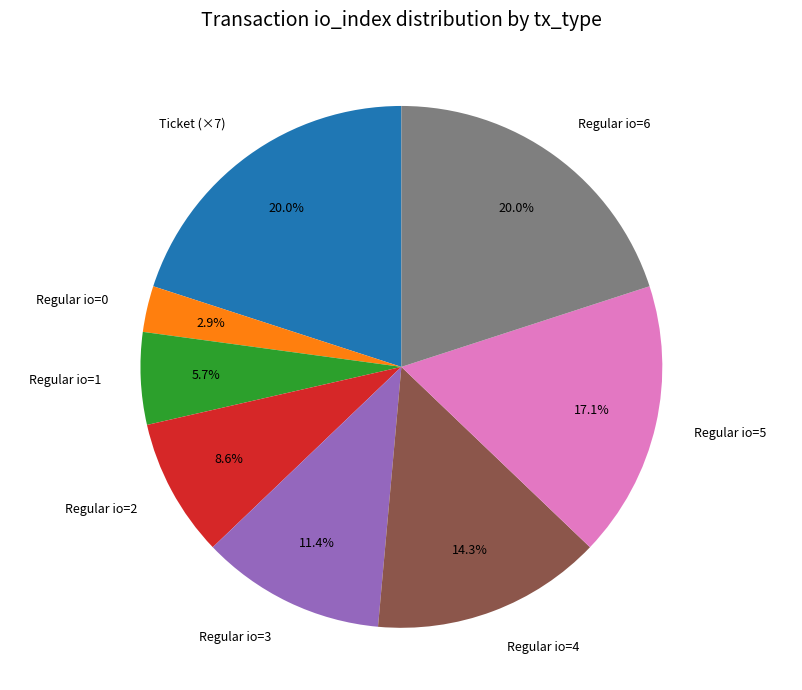

Which category has the smallest portion of the pie?

Regular io=0